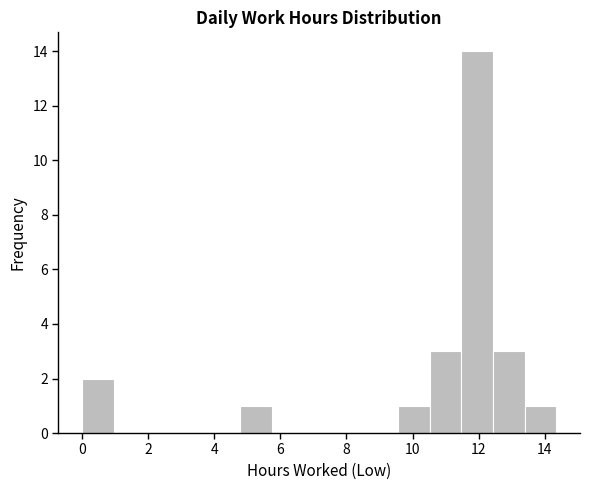

Reading left to right, transcribe this chart: for each bar, give the range it covers on the x-axis and its height. Neither the bar edges nor the heights are printed on the chart, so give them approximately, as read against the axes.

0.0 to 1.0: 2
1.0 to 2.0: 0
2.0 to 2.8: 0
2.8 to 3.8: 0
3.8 to 4.8: 0
4.8 to 5.8: 1
5.8 to 6.6: 0
6.6 to 7.6: 0
7.6 to 8.6: 0
8.6 to 9.6: 0
9.6 to 10.6: 1
10.6 to 11.4: 3
11.4 to 12.4: 14
12.4 to 13.4: 3
13.4 to 14.4: 1